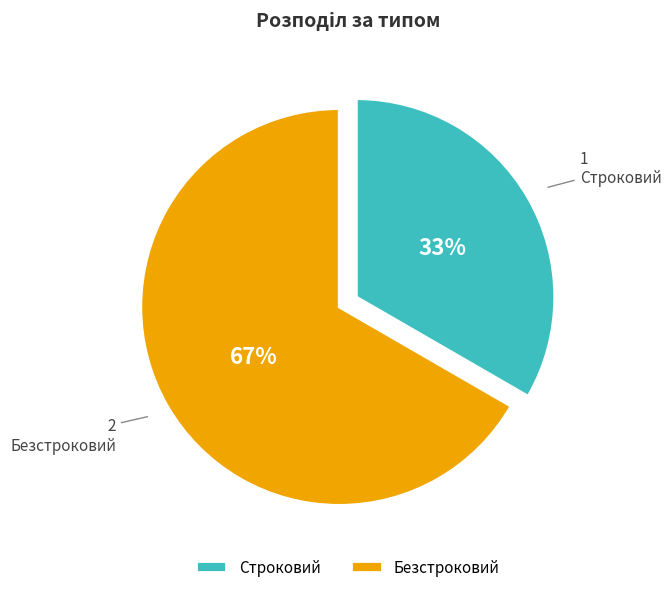

Approximately how many times larger is the value at Строковий compared to Безстроковий?

0.5